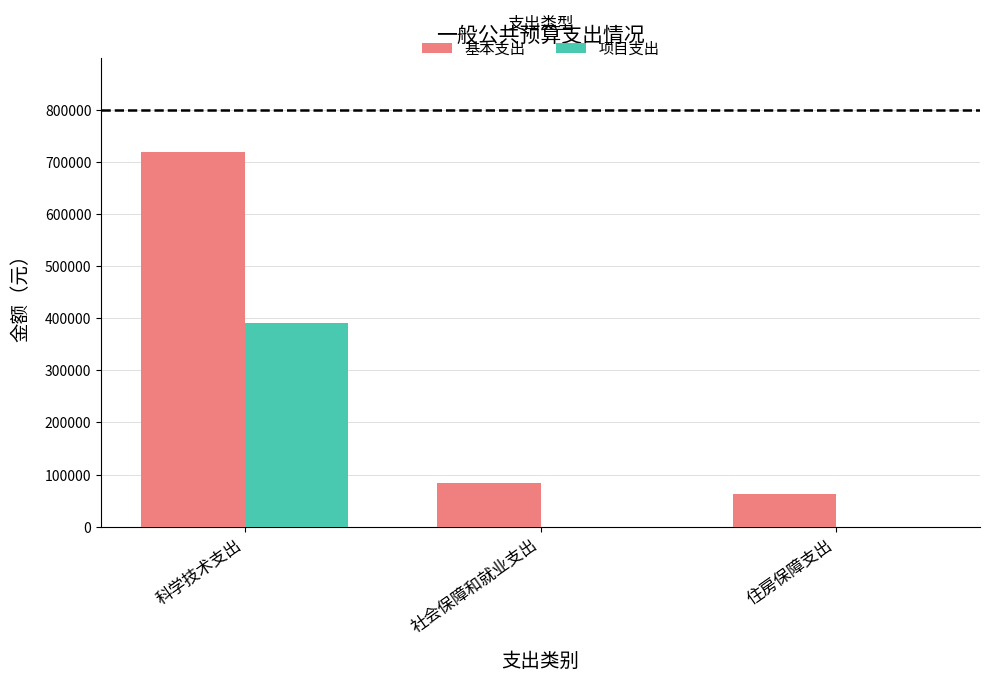

At which label does 项目支出 reach its peak?

科学技术支出